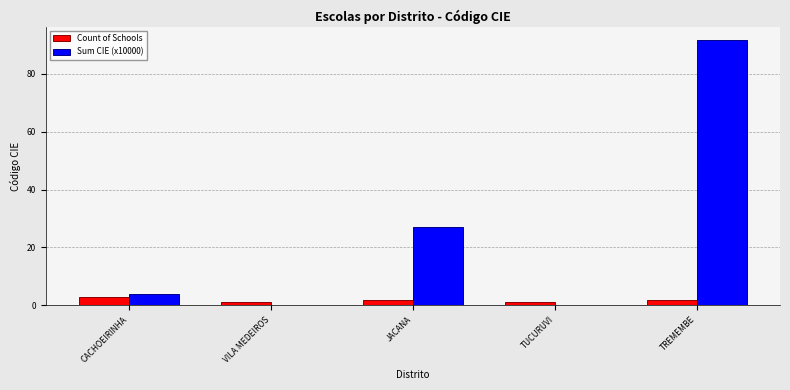

Which series has the largest range (max minus min)?

Sum CIE (x10000)